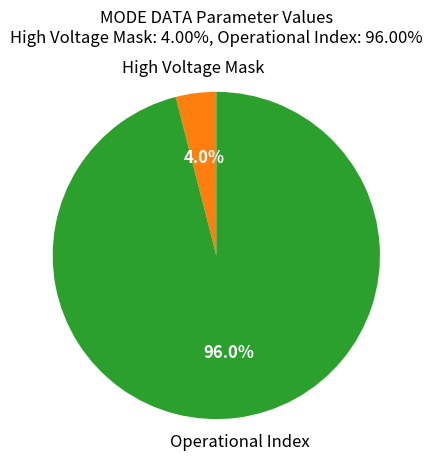

How many slices are in this pie chart?

2